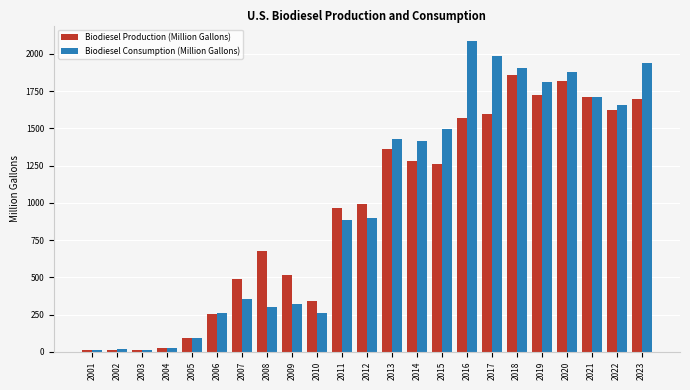

Rank the series by their maximum value, from highest to lowest.

Biodiesel Consumption (Million Gallons), Biodiesel Production (Million Gallons)